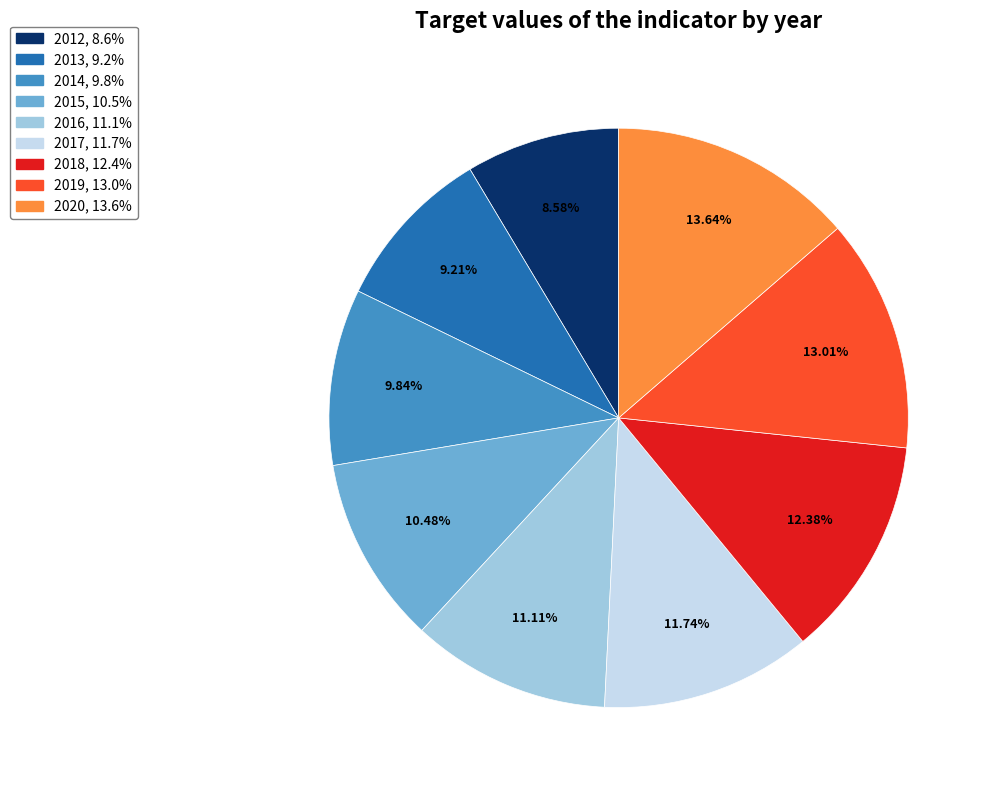

What portion of the pie excludes 2013?

90.8%